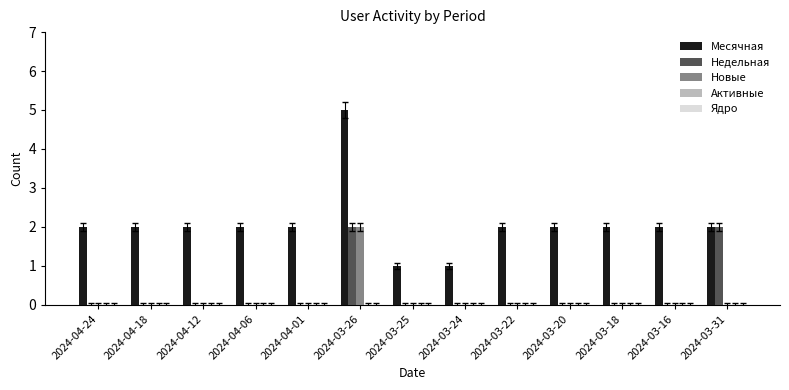

True or false: Новые has a value of 0 at 2024-03-31.

True